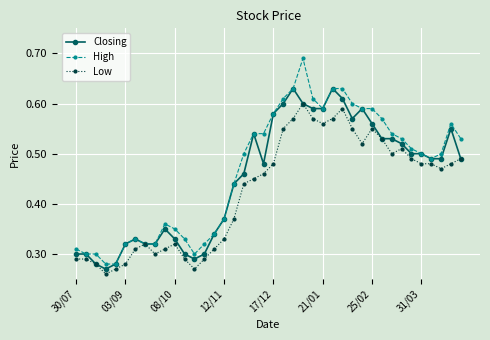

Does the chart display data point markers on the line(s)?

Yes